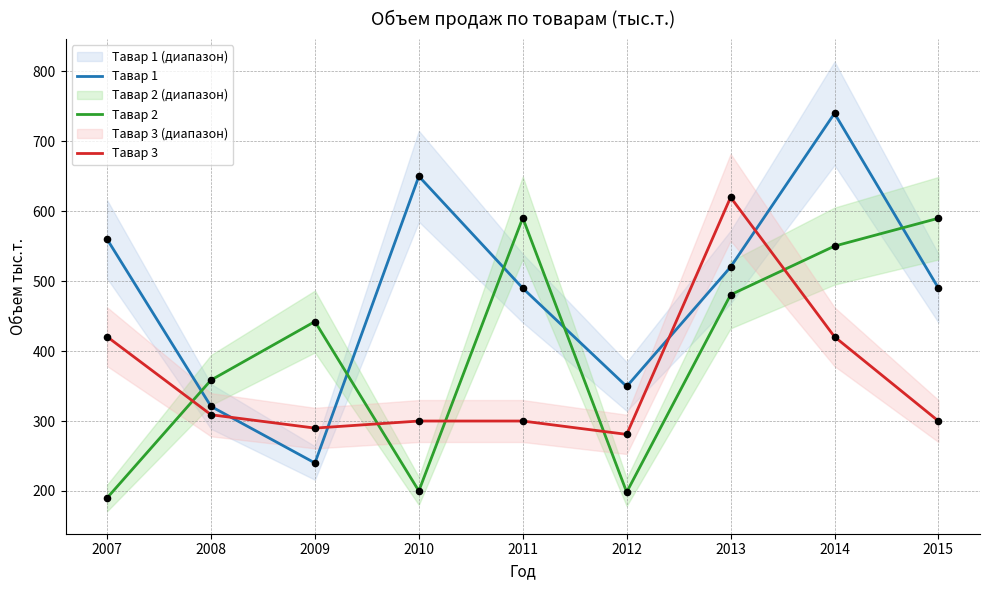

Which series reaches the maximum Y coordinate?

Тавар 1